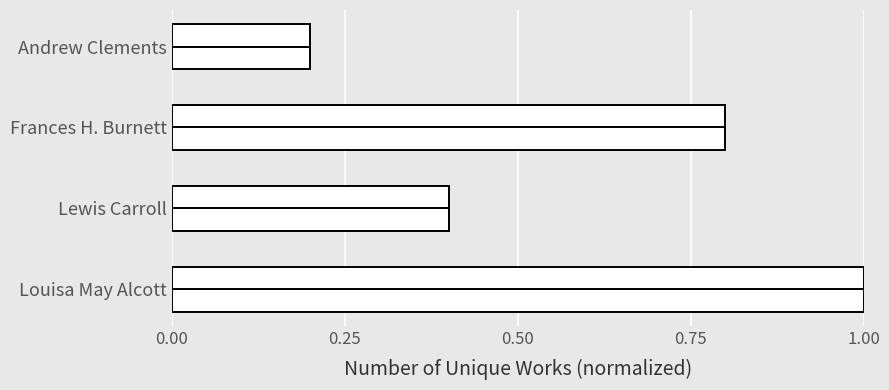

How many values are between 0 and 1?

4